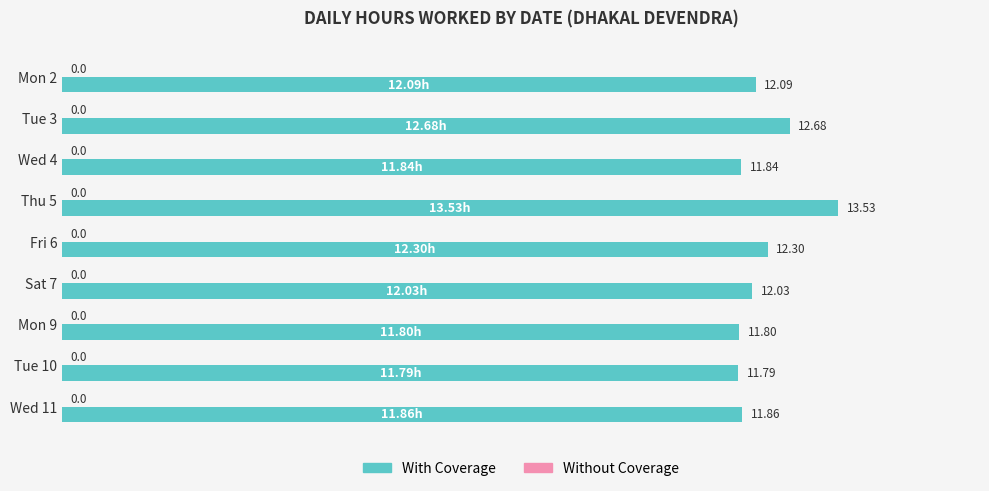

What is the change in value from Mon 2 to Mon 9?

-0.3